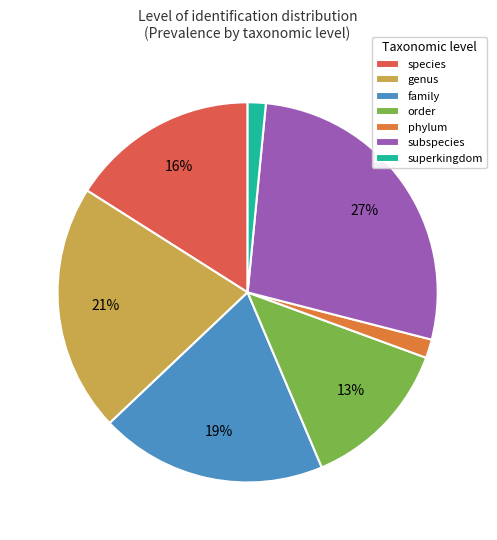

To the nearest percent, what percentage of the pie is family?

19%